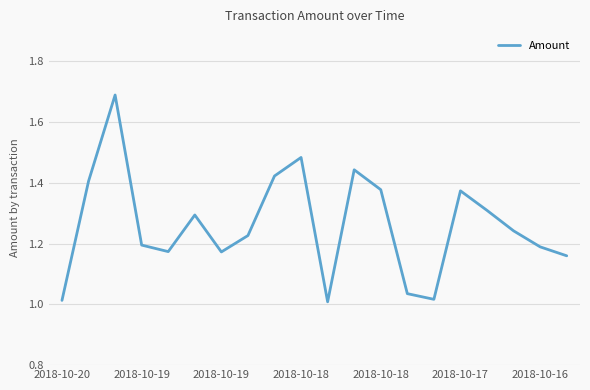

What is the sum of all values?

25.2